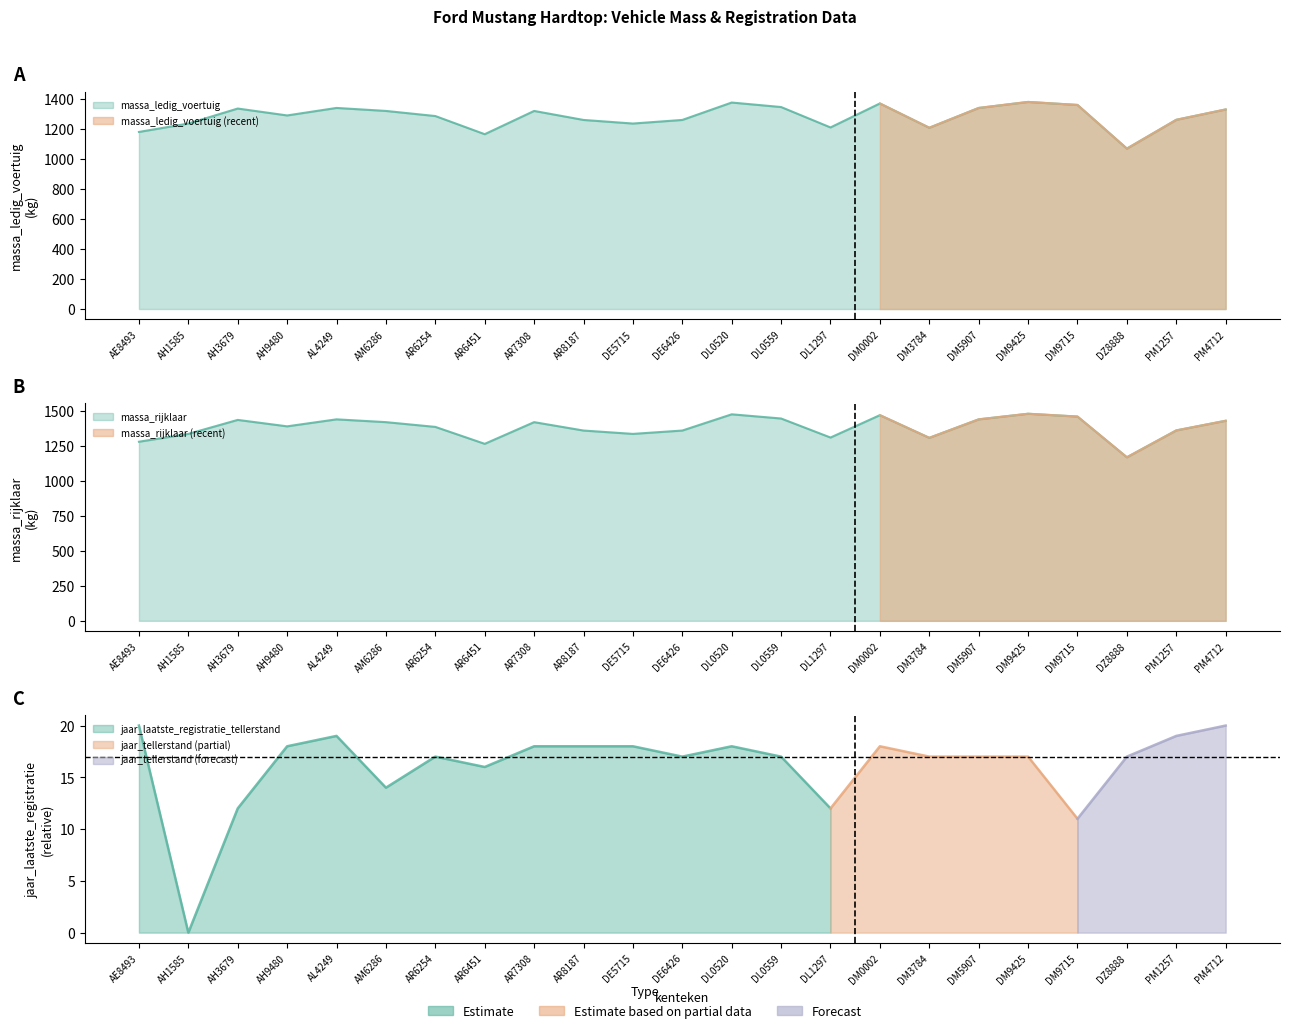

What is the total value across all series at DZ8888?

2238